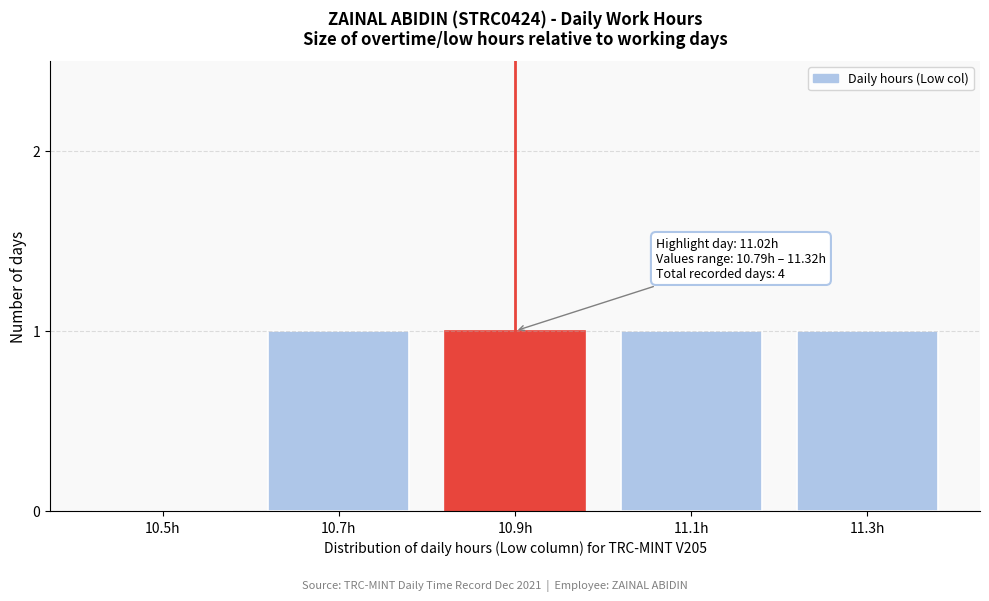

Reading left to right, what are all the values shown in this chart?

10.5h=0	10.7h=1	10.9h=1	11.1h=1	11.3h=1